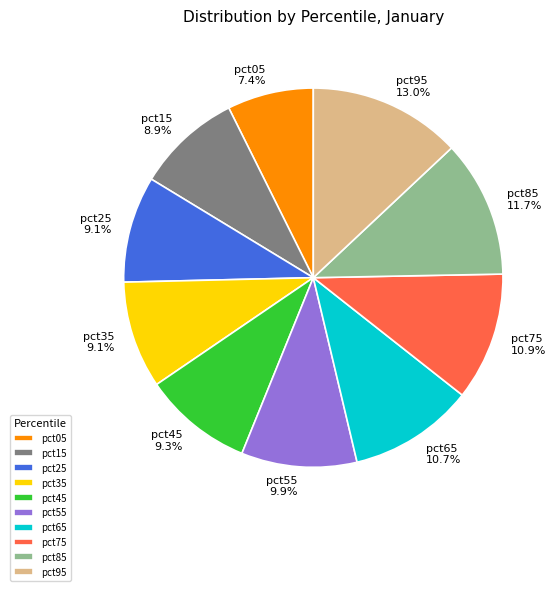

What is the largest slice in the pie chart?

pct95